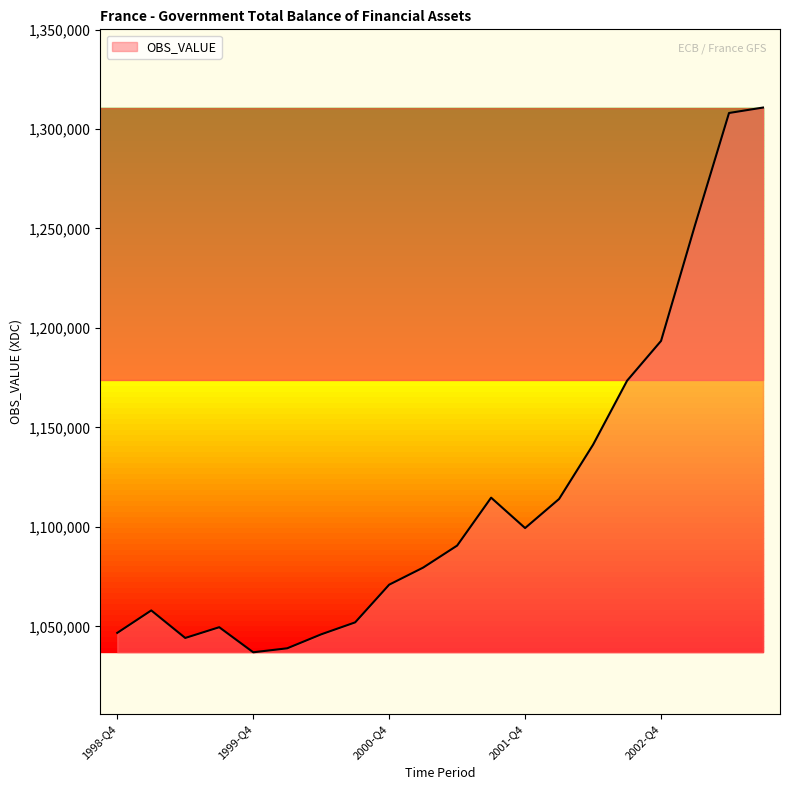

What is the minimum value shown in the chart?

1036952